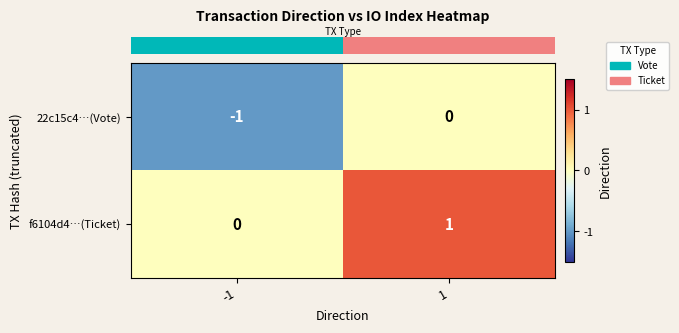

Rank the series at -1 from lowest to highest value.

22c15c4…(Vote), f6104d4…(Ticket)